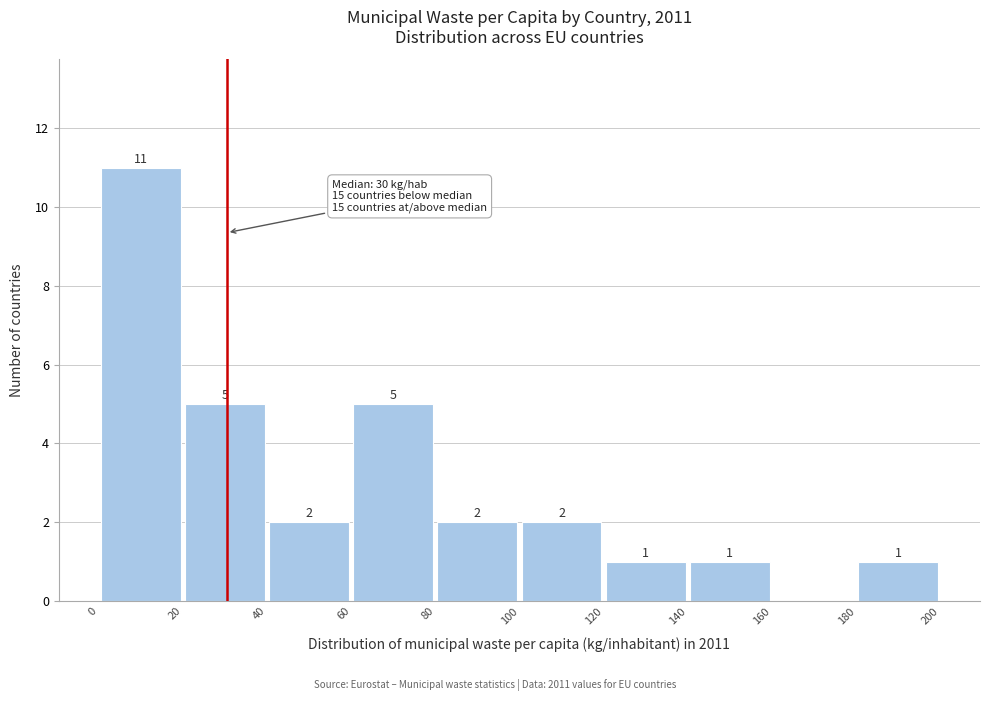

Over which range of the x-axis is the bar tallest?

0 to 20